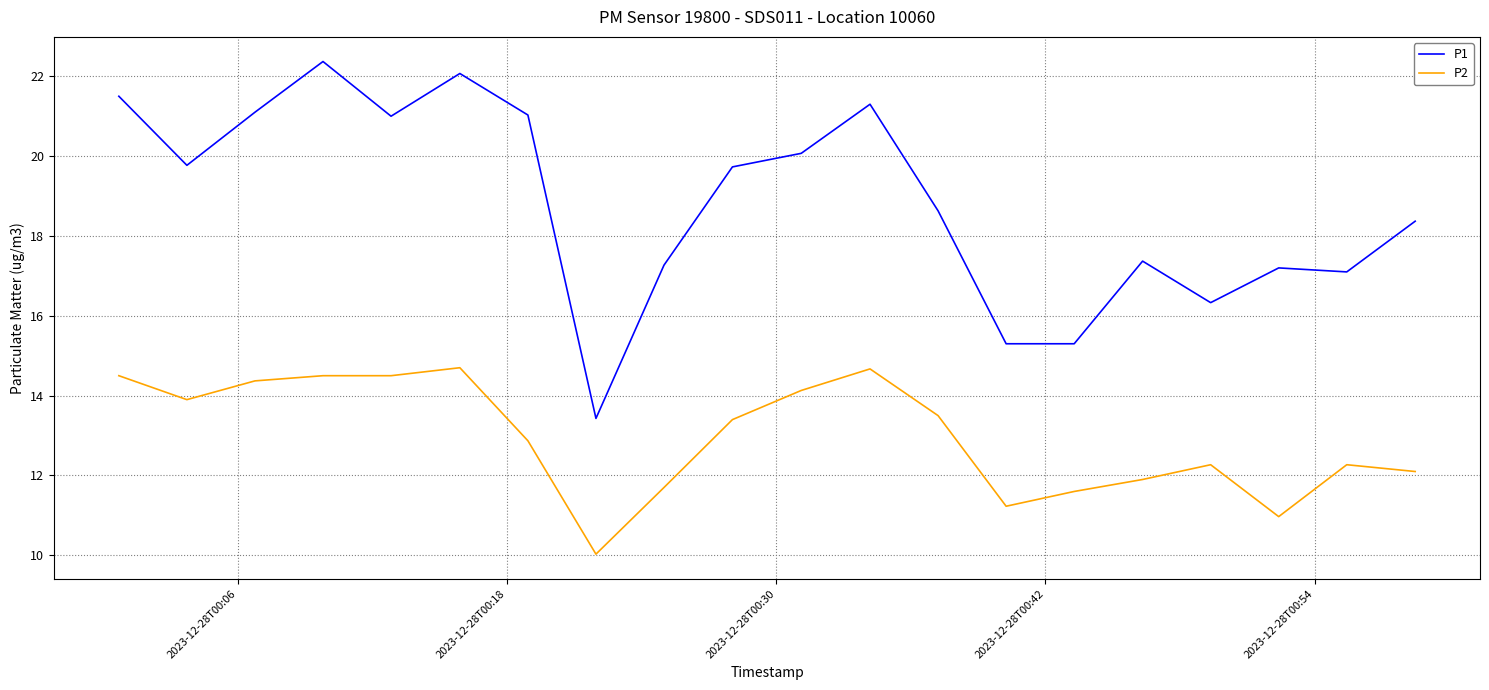

List the series in order of their overall mean, lowest first.

P2, P1